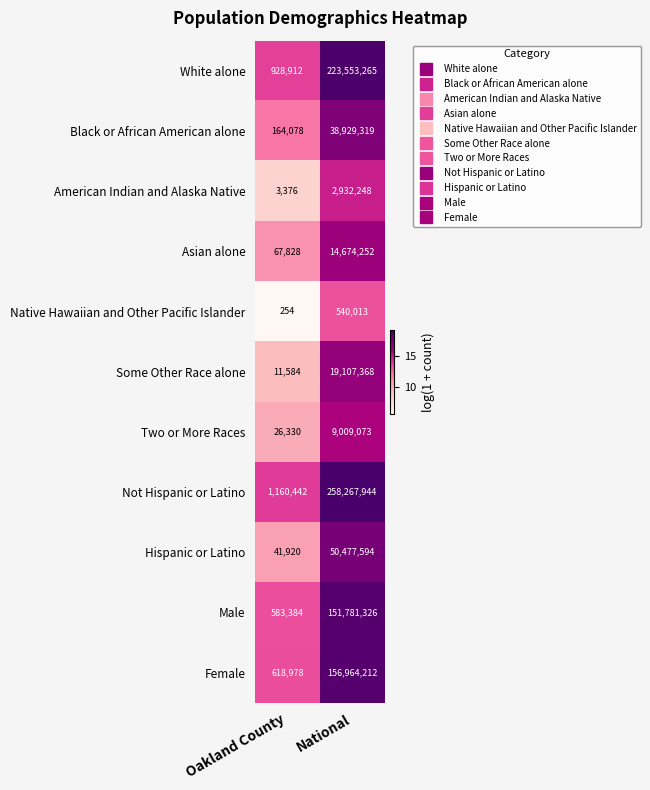

At which category does the chart reach its minimum across all series?

Oakland County